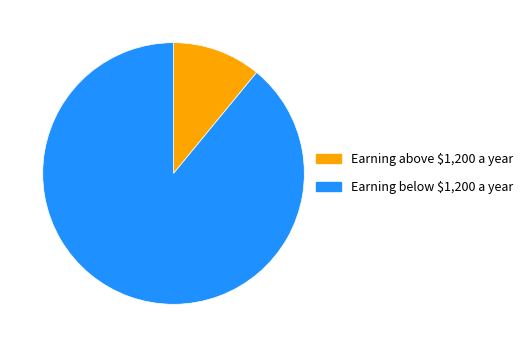

How many segments does this pie chart have?

2